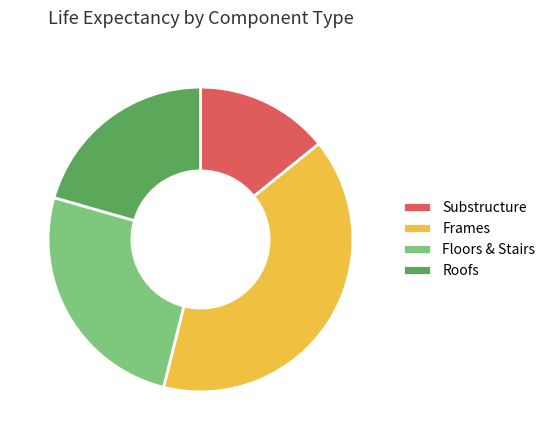

How many slices are in this pie chart?

4